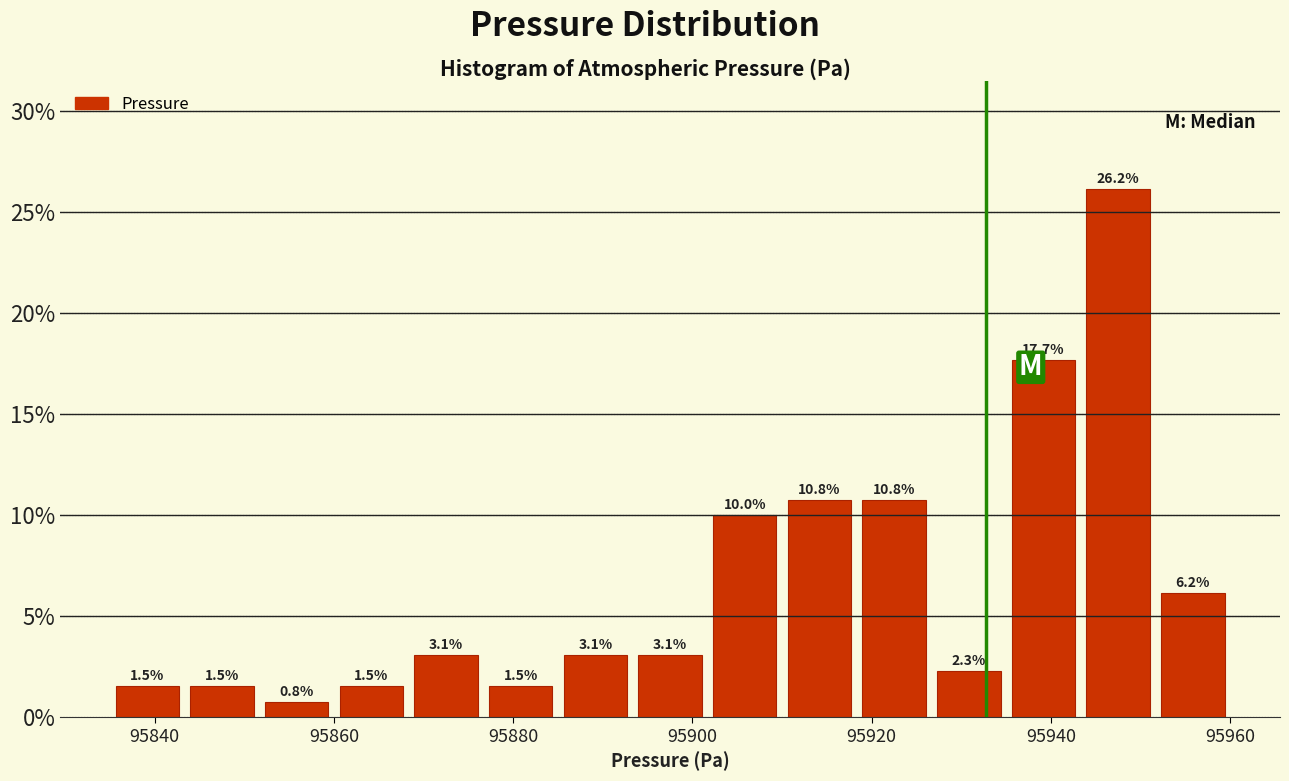

Reading left to right, transcribe this chart: for each bar, give the range it covers on the x-axis and its height. The bar edges are not printed on the chart, so give them approximately, as read against the axis.

95836 to 95844: 1.5
95844 to 95852: 1.5
95852 to 95860: 0.8
95860 to 95868: 1.5
95868 to 95876: 3.1
95876 to 95886: 1.5
95886 to 95894: 3.1
95894 to 95902: 3.1
95902 to 95910: 10.0
95910 to 95918: 10.8
95918 to 95926: 10.8
95926 to 95936: 2.3
95936 to 95944: 17.7
95944 to 95952: 26.2
95952 to 95960: 6.2